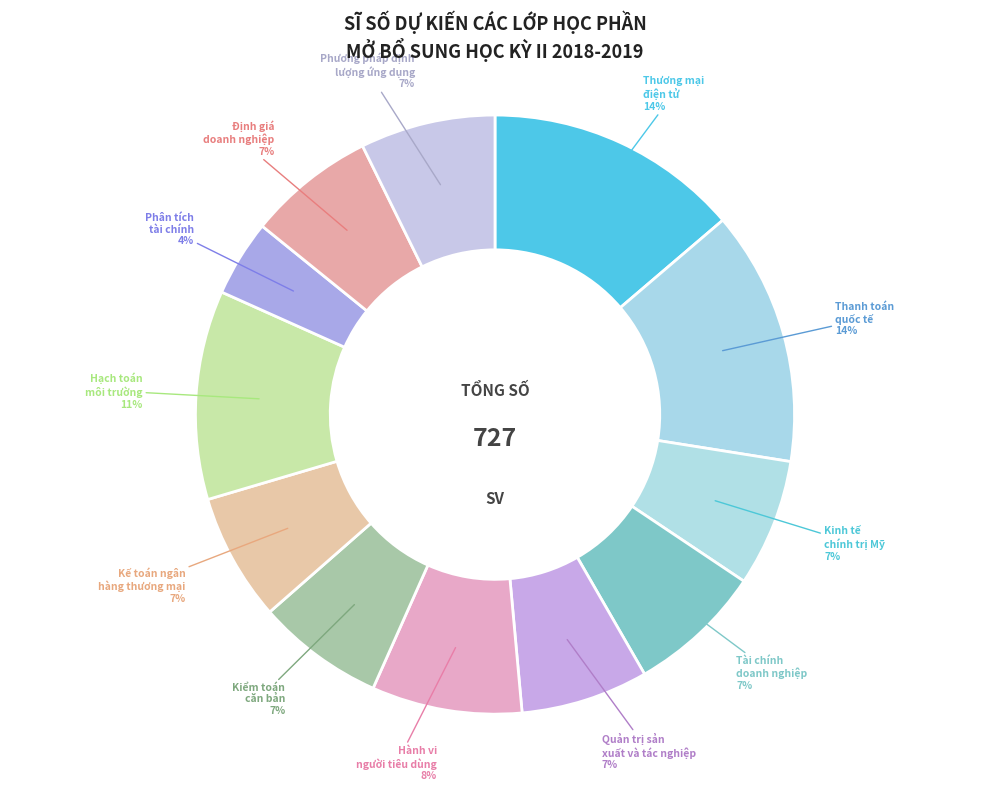

Between Hạch toán môi trường and Thương mại điện tử, which is larger?

Thương mại điện tử